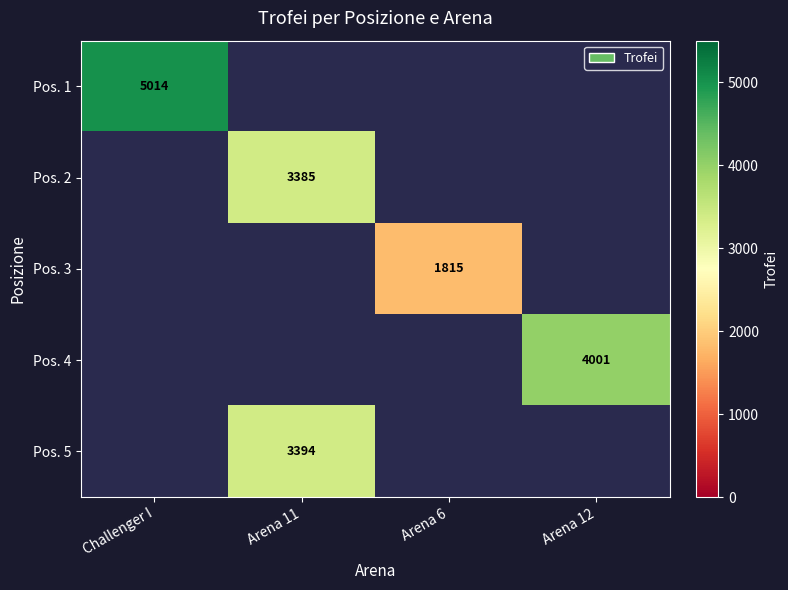

True or false: Pos. 3 has a value of 476 at Arena 6.

False